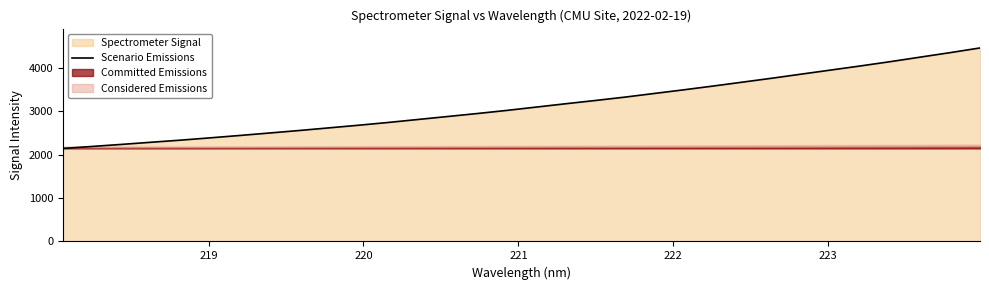

Reading right to left, list all the values displayed in this chart.

4453.4	4346.7	4244.5	4141.7	4043.8	3949.4	3855.6	3760.5	3669.8	3579.4	3491.9	3407.7	3322.9	3245.1	3170.4	3093.2	3016.2	2944.4	2875.9	2807.6	2739.3	2675.7	2615.0	2554.7	2497.2	2440.7	2386.0	2332.8	2284.1	2234.6	2187.2	2140.8